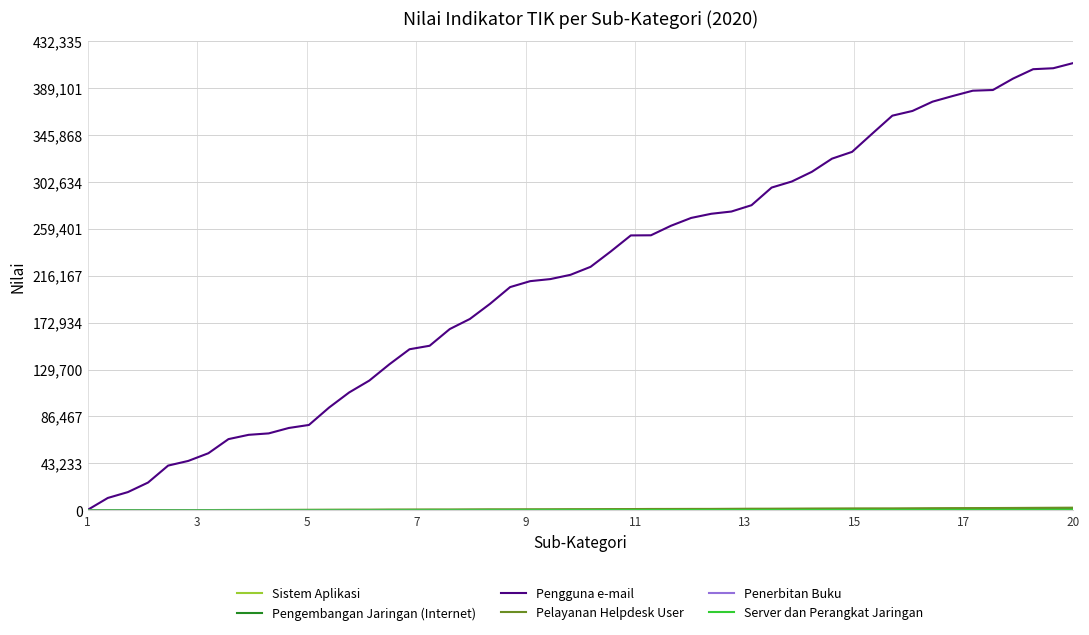

Which series has the largest total across all categories?

Pengguna e-mail